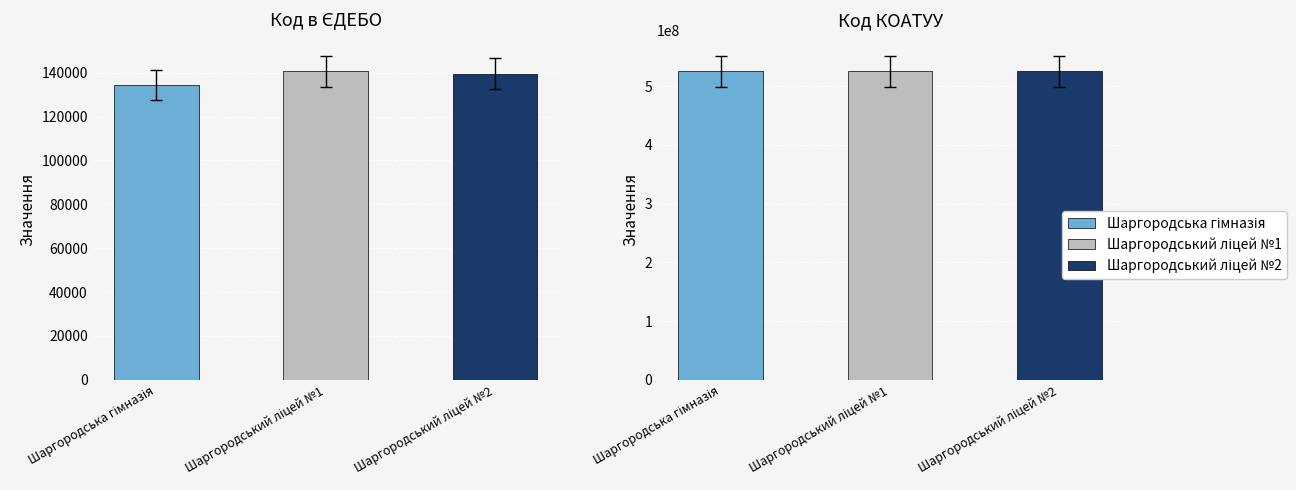

Are the bars horizontal?

No